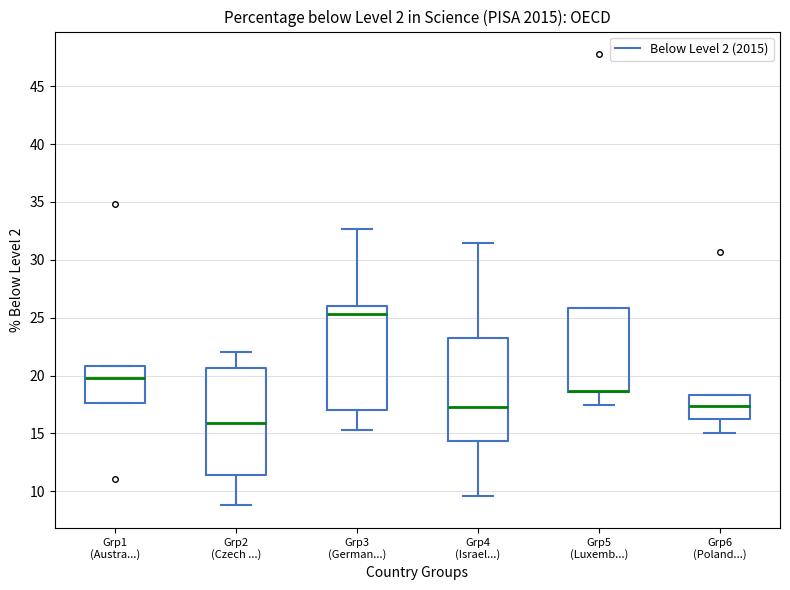

Reading left to right, read every box against the y-axis: the position of its median line, the range the box covers, and the ends of its whiskers. The values are not printed on the chart, so give them approximately, as read against the axis.

Grp1 (Austra...): median 20.0, box 17.5 to 21.0, whiskers 17.5 to 21.0
Grp2 (Czech ...): median 16.0, box 11.5 to 20.5, whiskers 9.0 to 22.0
Grp3 (German...): median 25.5, box 17.0 to 26.0, whiskers 15.5 to 32.5
Grp4 (Israel...): median 17.0, box 14.5 to 23.0, whiskers 9.5 to 31.5
Grp5 (Luxemb...): median 18.5 (drawn on the box's lower edge), box 18.5 to 26.0, whiskers 17.5 to 26.0
Grp6 (Poland...): median 17.5, box 16.5 to 18.5, whiskers 15.0 to 18.5